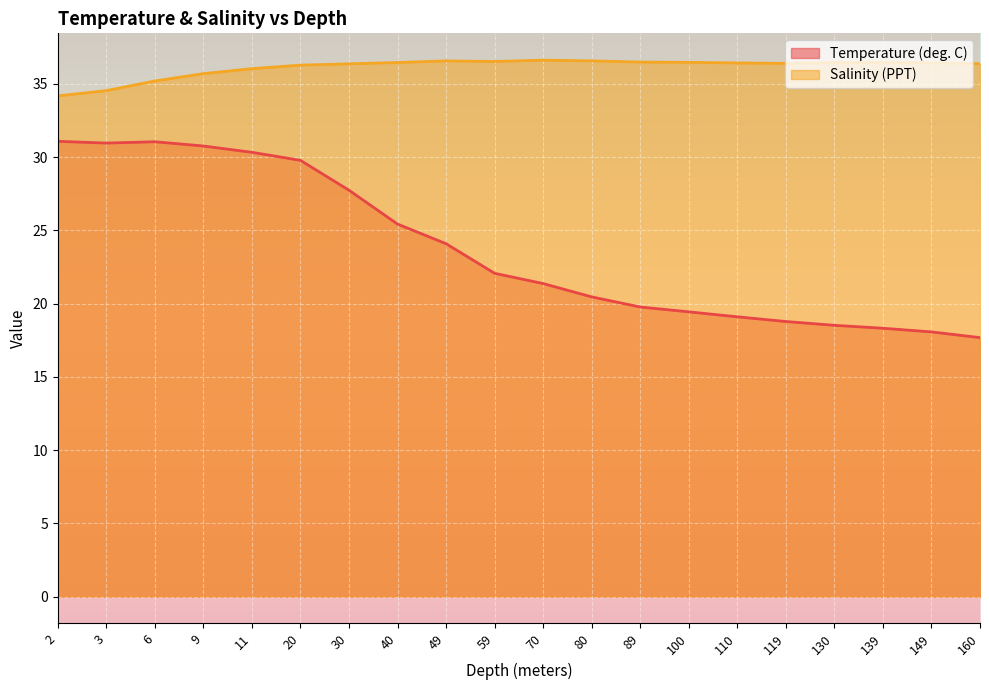

True or false: Salinity (PPT) and Temperature (deg. C) intersect in this chart.

False